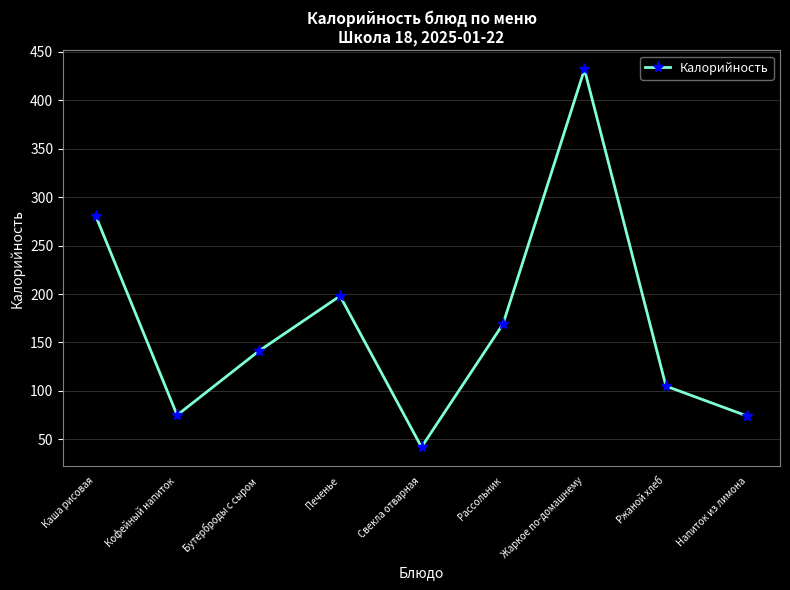

At which label is the value closest to 237?

Печенье